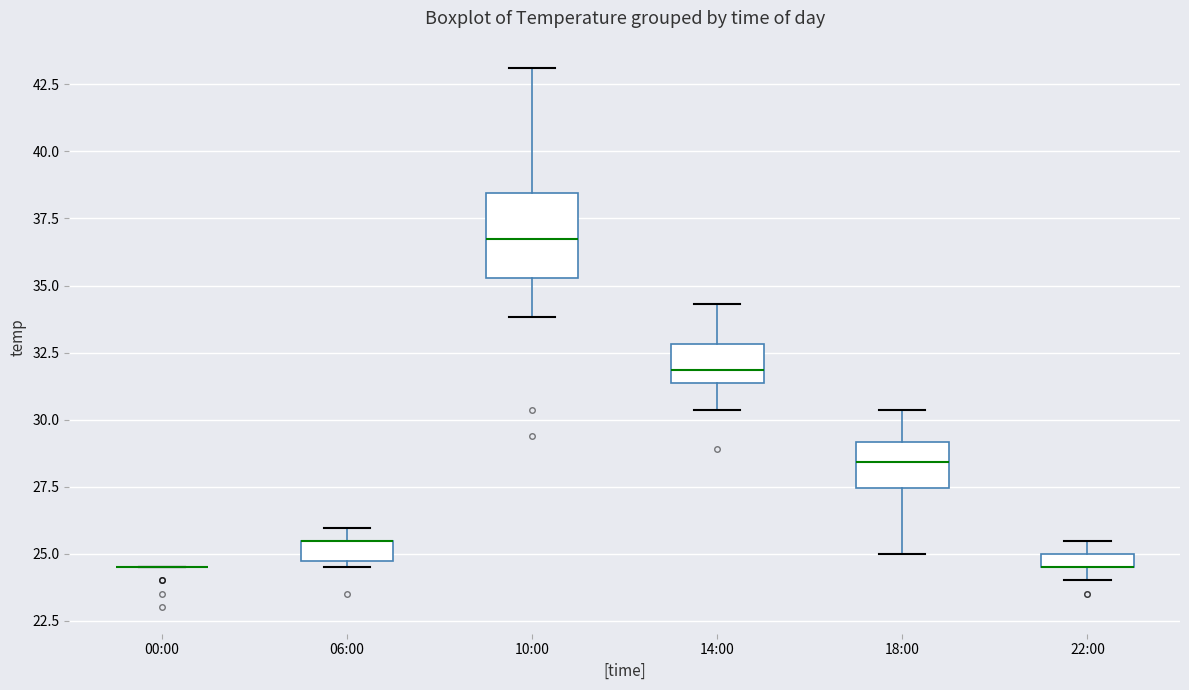

Where is the upper edge of the box for 06:00 on the y-axis? The values are not printed on the chart, so give them approximately, as read against the axis.

25.5